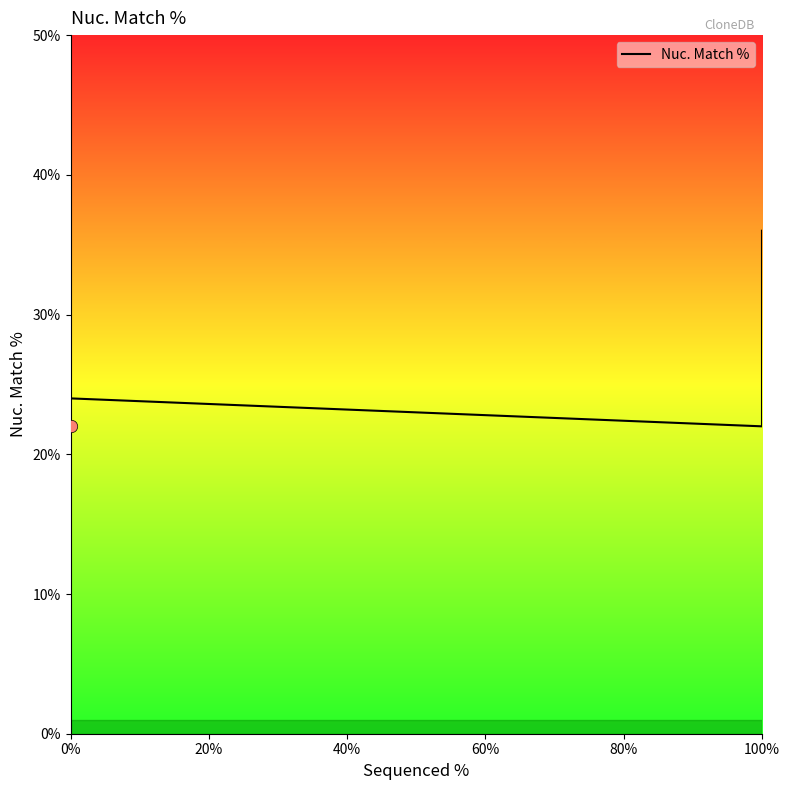

What is the change in value from 80% to 7?

+1.4